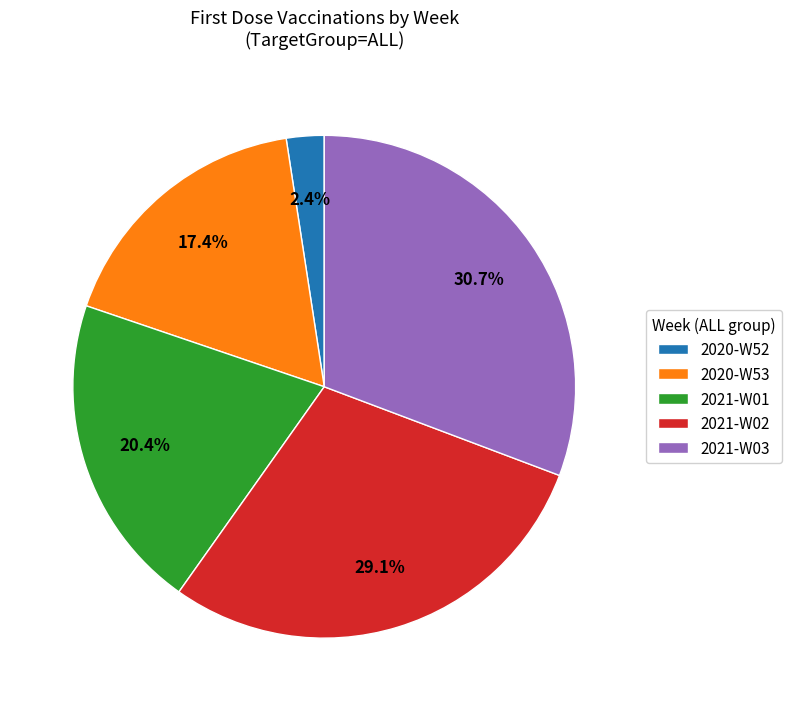

What percentage is NOT represented by 2021-W02?

70.9%